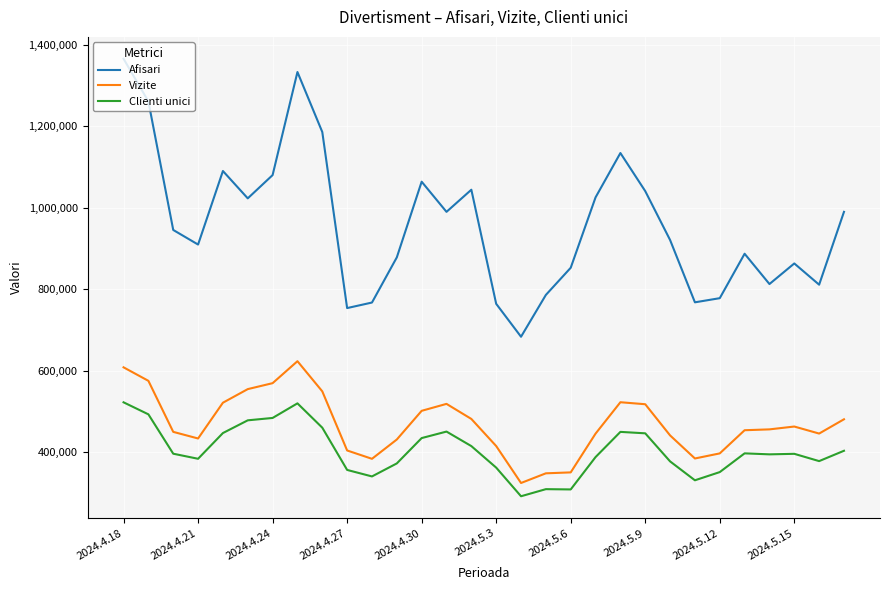

Which series has the widest spread of values?

Afisari